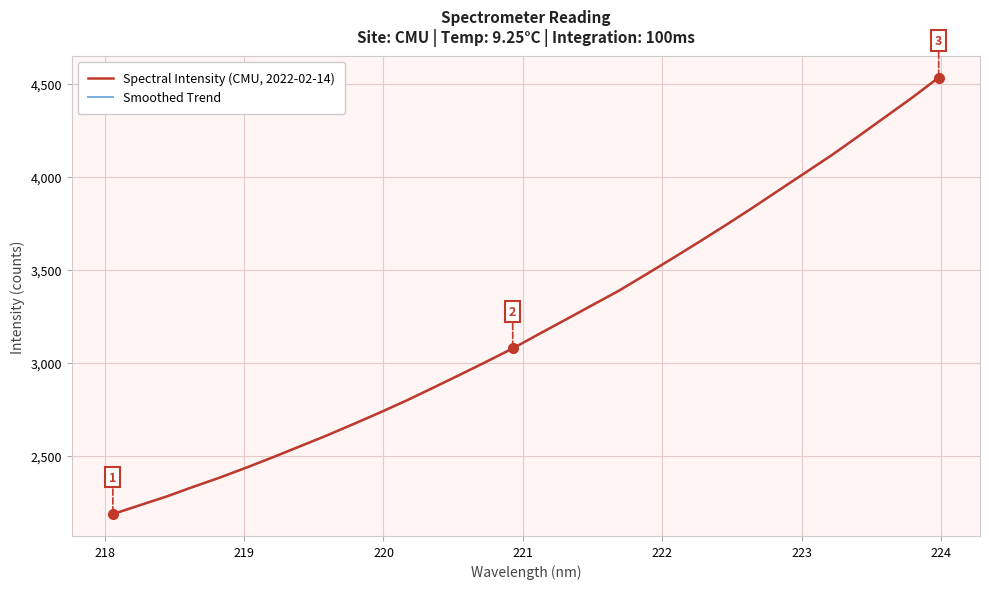

Reading left to right, transcribe all the data shown in this chart.

Spectral Intensity (CMU, 2022-02-14): 2185.2	2232.6	2279.3	2331.4	2381.2	2435.0	2491.1	2549.2	2606.9	2668.4	2730.7	2795.4	2864.3	2933.9	3004.5	3076.4	3155.4	3232.8	3310.8	3388.0	3474.4	3561.6	3649.9	3740.2	3832.9	3928.5	4023.5	4118.3	4220.2	4323.0	4425.6	4534.2
Smoothed Trend: 2185.5	2232.0	2280.2	2330.2	2381.7	2435.6	2490.8	2548.5	2607.6	2668.0	2730.7	2796.3	2863.9	2933.0	3004.6	3078.3	3154.5	3231.5	3310.2	3390.5	3474.0	3560.7	3649.9	3740.6	3833.5	3927.3	4022.8	4120.4	4219.6	4321.8	4426.6	4534.0